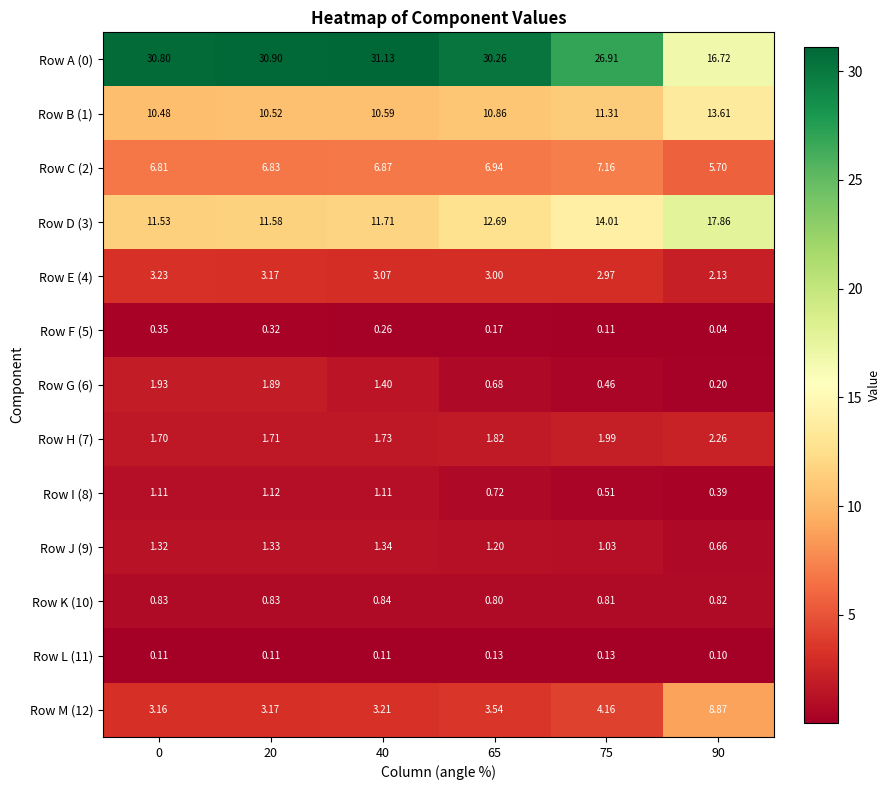

Which category has the lowest value across all series?

90